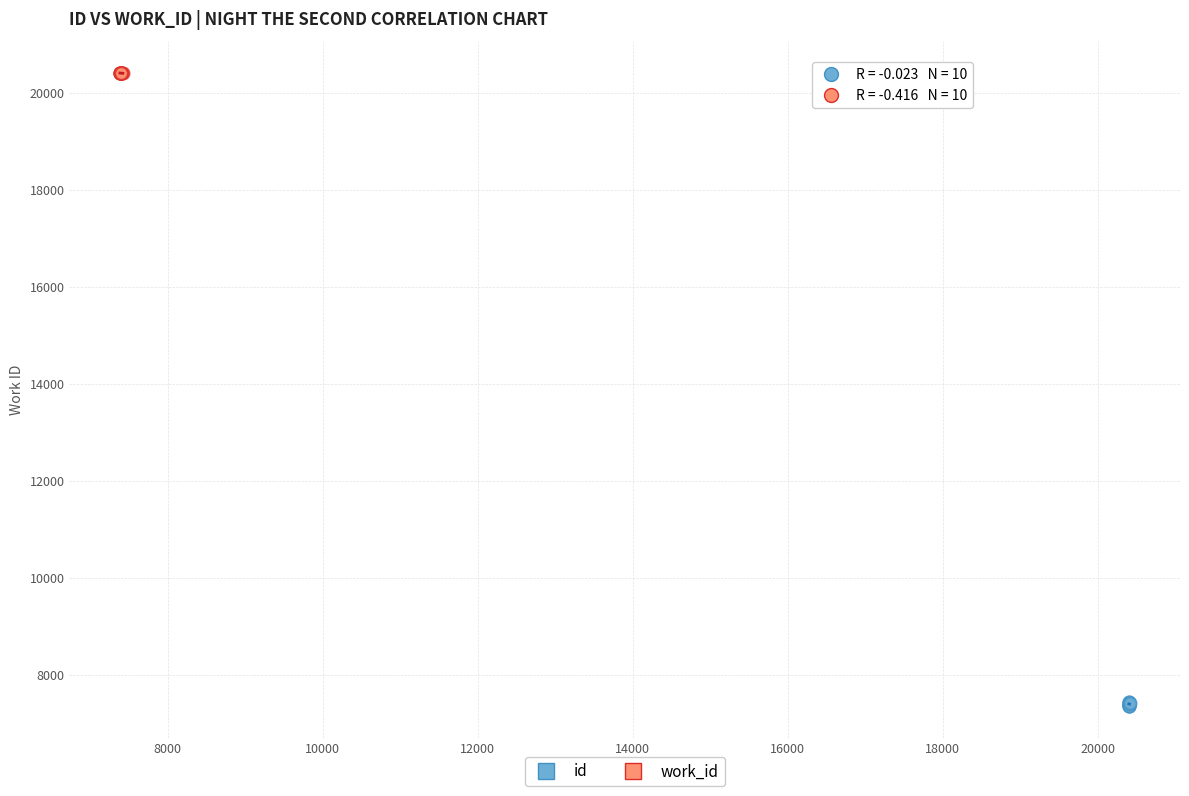

What are all the series names shown in the legend?

id, work_id